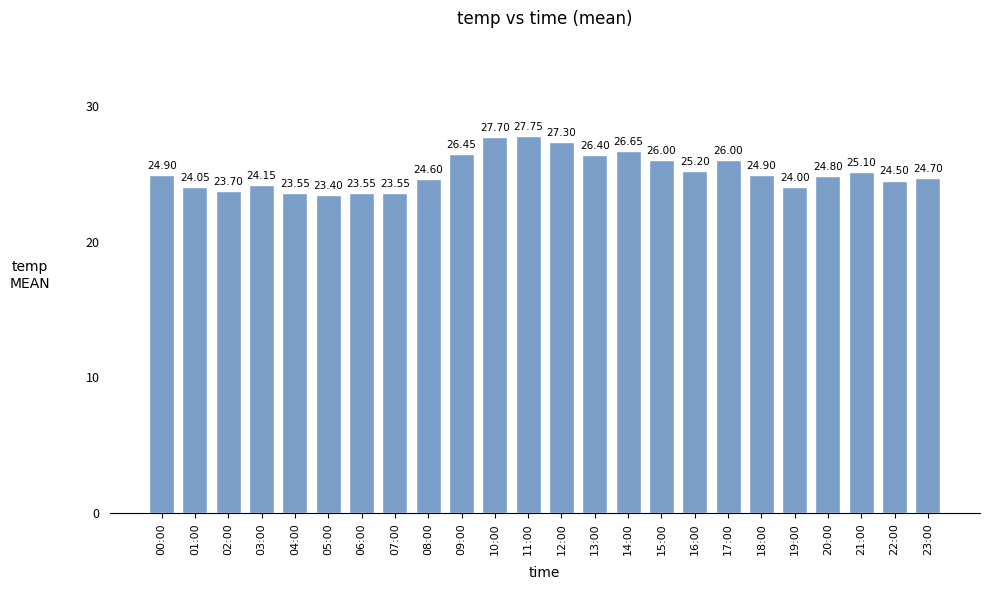

What is the sum of all values?

602.9